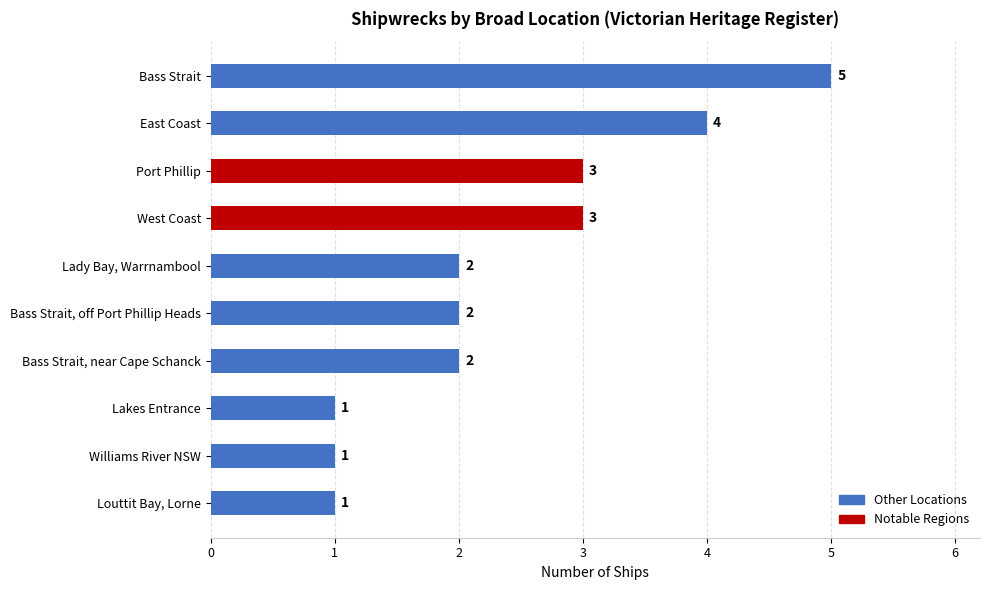

Which has a higher value, Bass Strait, off Port Phillip Heads or East Coast?

East Coast